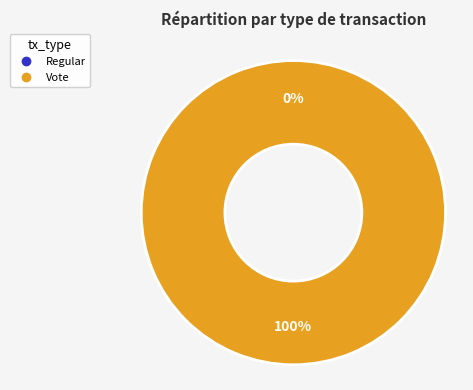

Is it true that Vote is 99% of the pie?

False